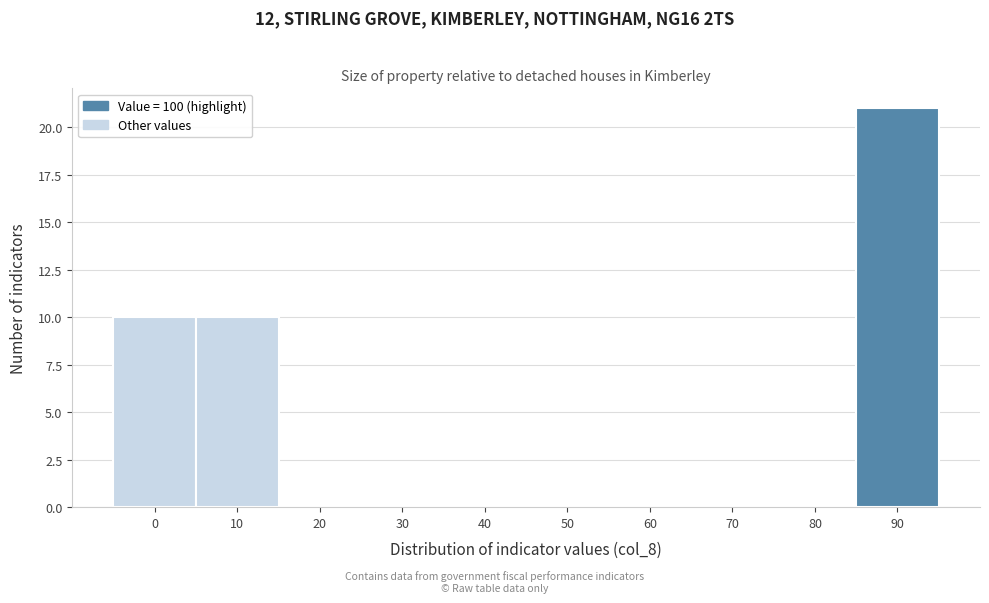

Reading left to right, what are all the values shown in this chart?

0=10	10=10	20=0	30=0	40=0	50=0	60=0	70=0	80=0	90=21